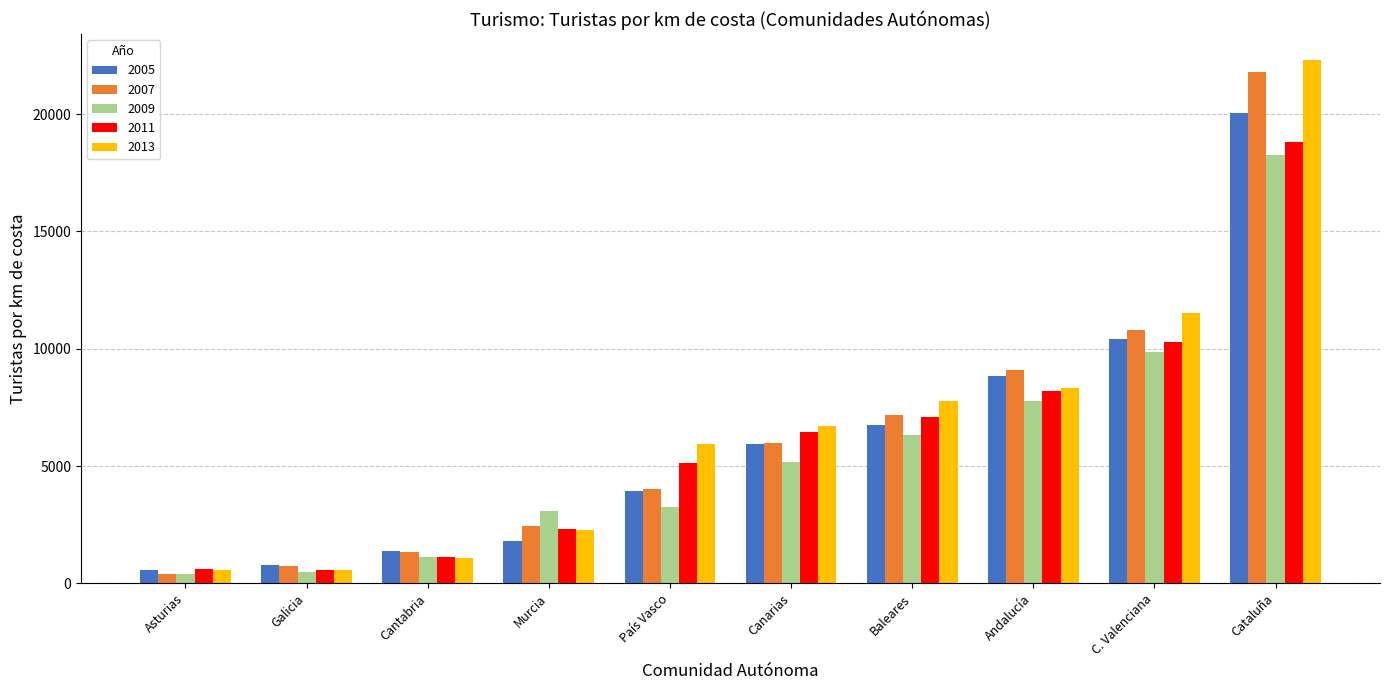

What value does the 2013 series have at País Vasco?

5960.9